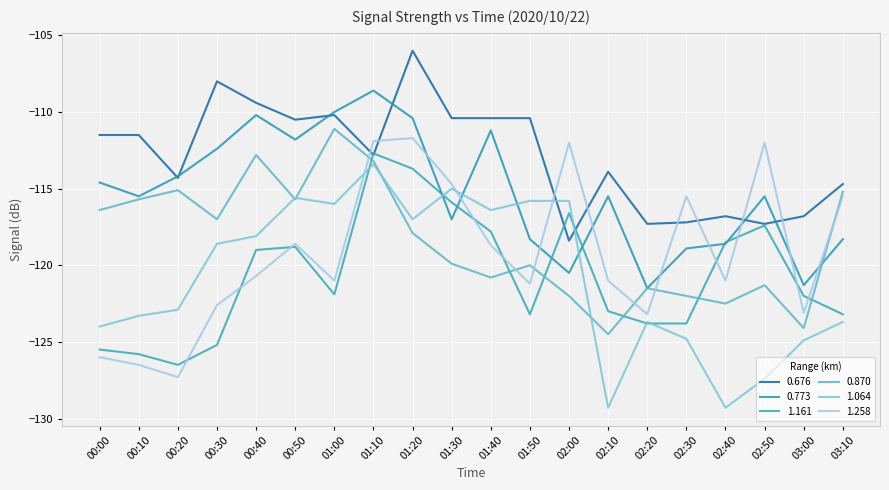

Does the chart display data point markers on the line(s)?

No